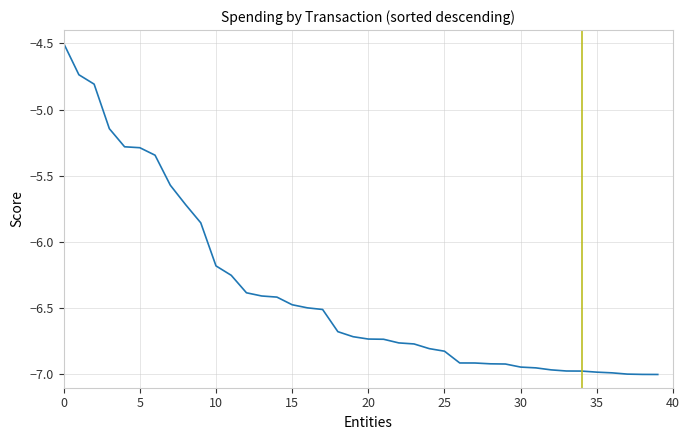

What is the maximum value shown in the chart?

-4.5